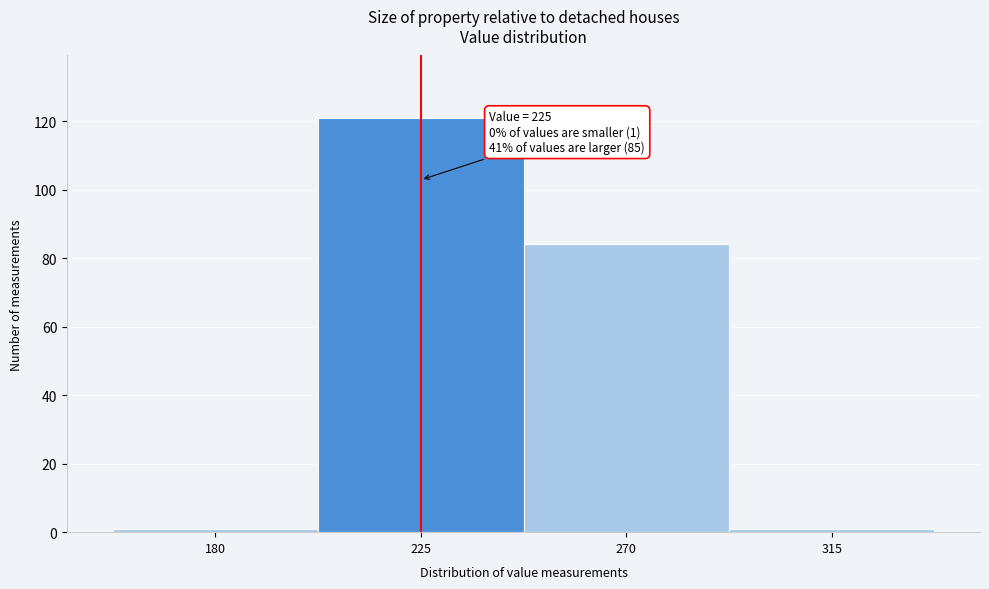

Over which range of the x-axis is the bar tallest?

202.5 to 247.5